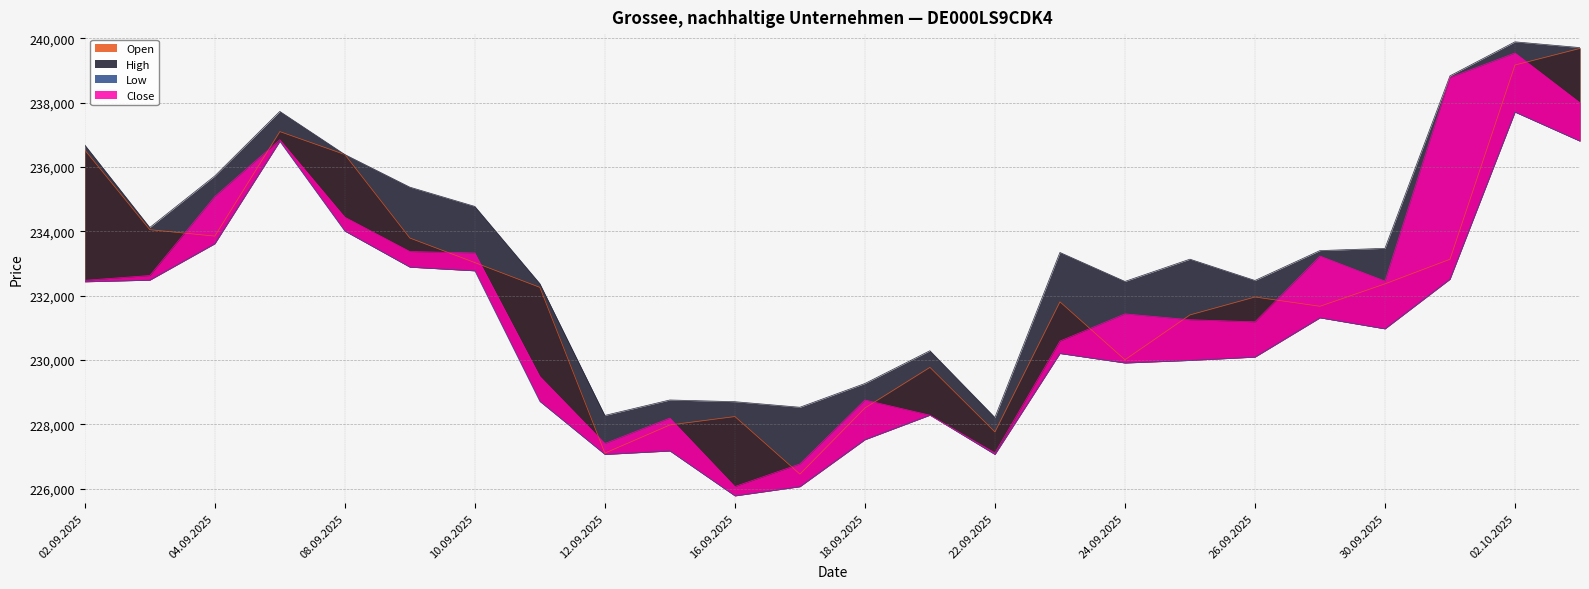

Reading left to right, extract all data points from this chart.

Open: 236523	234047	233847	237096	236383	233787	233024	232254	227102	227977	228238	226449	228505	229767	227760	231804	230003	231398	231954	231666	232363	233128	239166	239682
High: 236681	234115	235717	237723	236383	235369	234770	232370	228273	228753	228700	228527	229265	230284	228209	233339	232438	233130	232468	233397	233467	238829	239886	239707
Low: 232427	232478	233610	236793	234003	232882	232768	228708	227061	227168	225772	226058	227518	228281	227059	230198	229903	229983	230086	231307	230964	232507	237701	236797
Close: 232473	232622	235079	236844	234435	233368	233323	229485	227401	228190	226063	226765	228753	228281	227109	230584	231430	231248	231183	233227	232450	238779	239540	237993